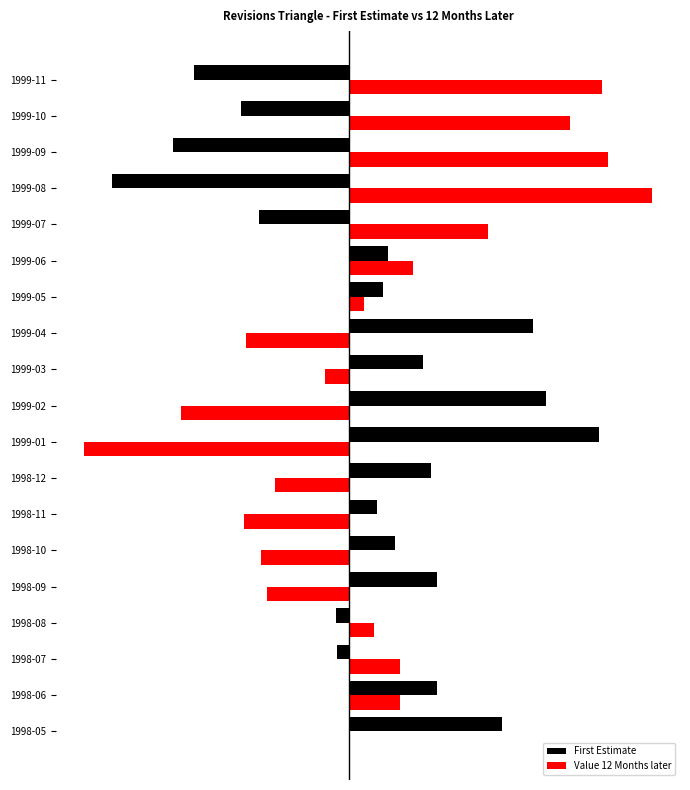

What are all the series names shown in the legend?

First Estimate, Value 12 Months later